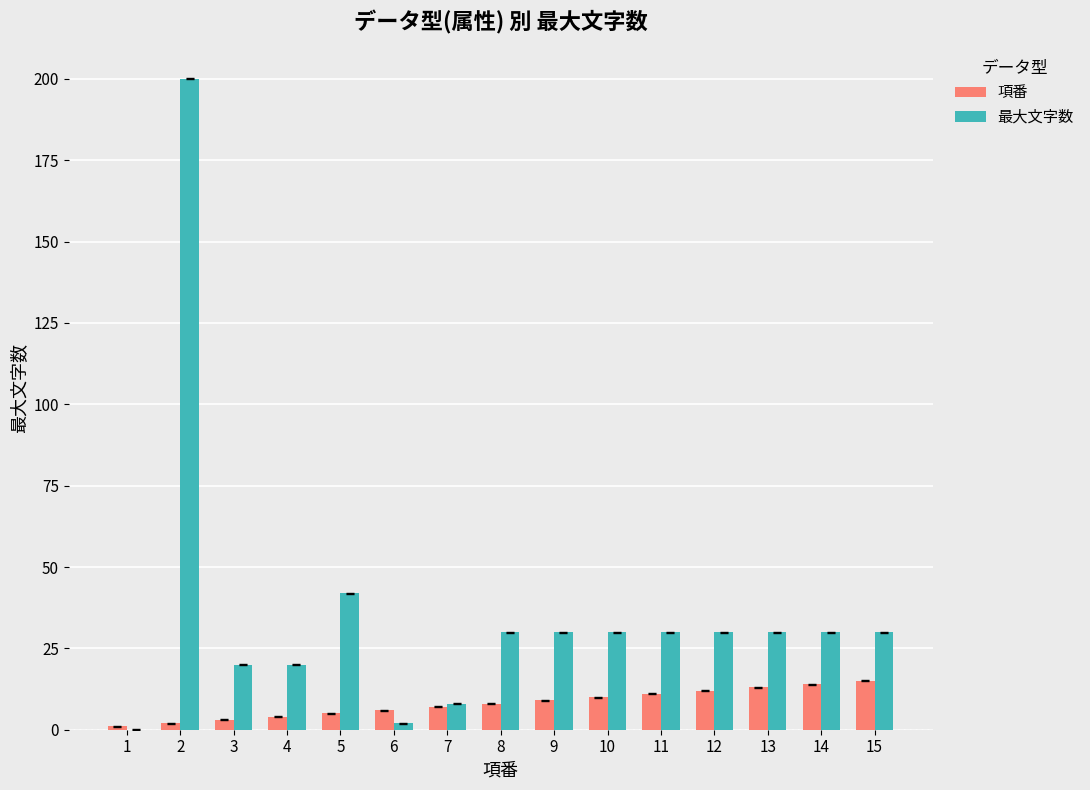

How many groups of bars are there?

15